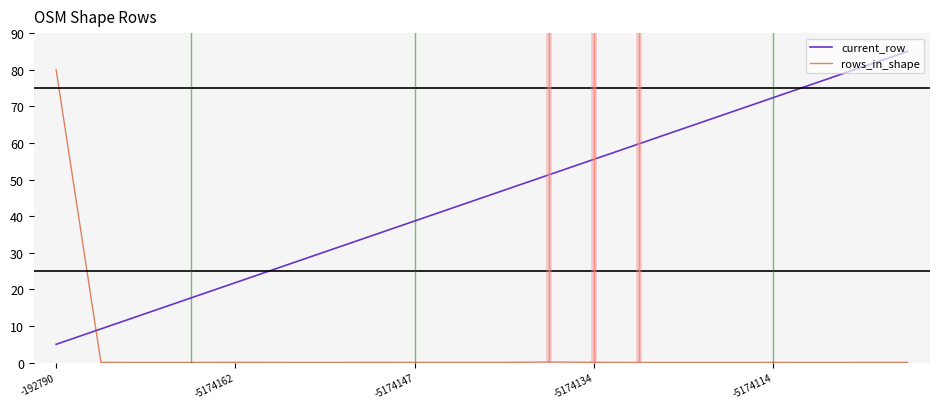

What are all the series names shown in the legend?

current_row, rows_in_shape